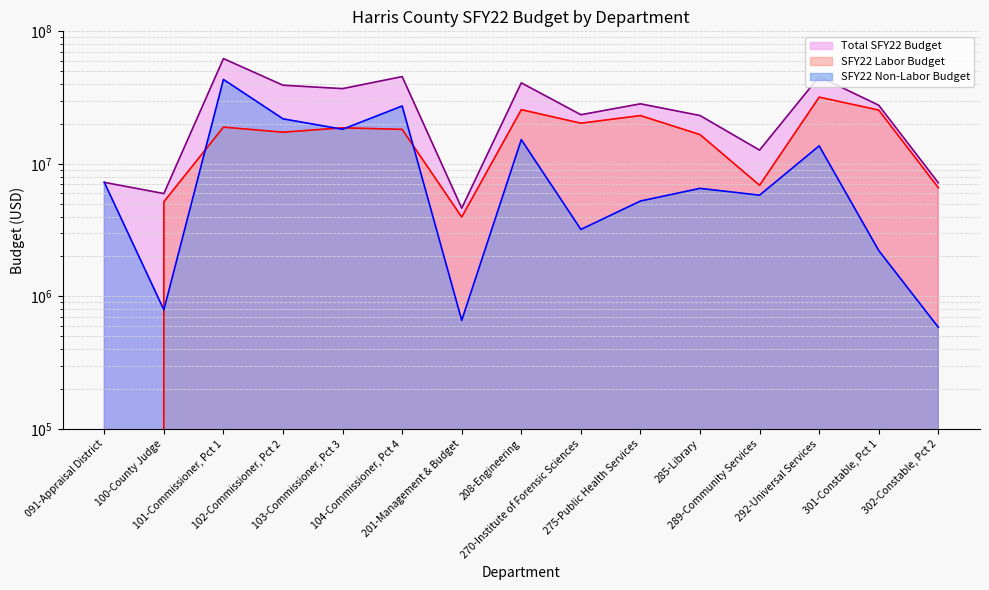

What is the approximate value of SFY22 Non-Labor Budget at 102-Commissioner, Pct 2, to the nearest 10?

21862960